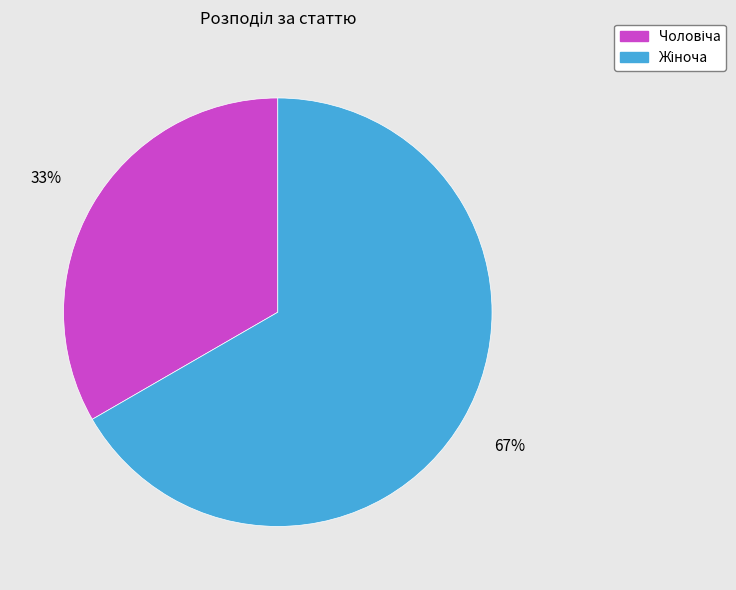

Is there a majority slice in this chart?

Yes